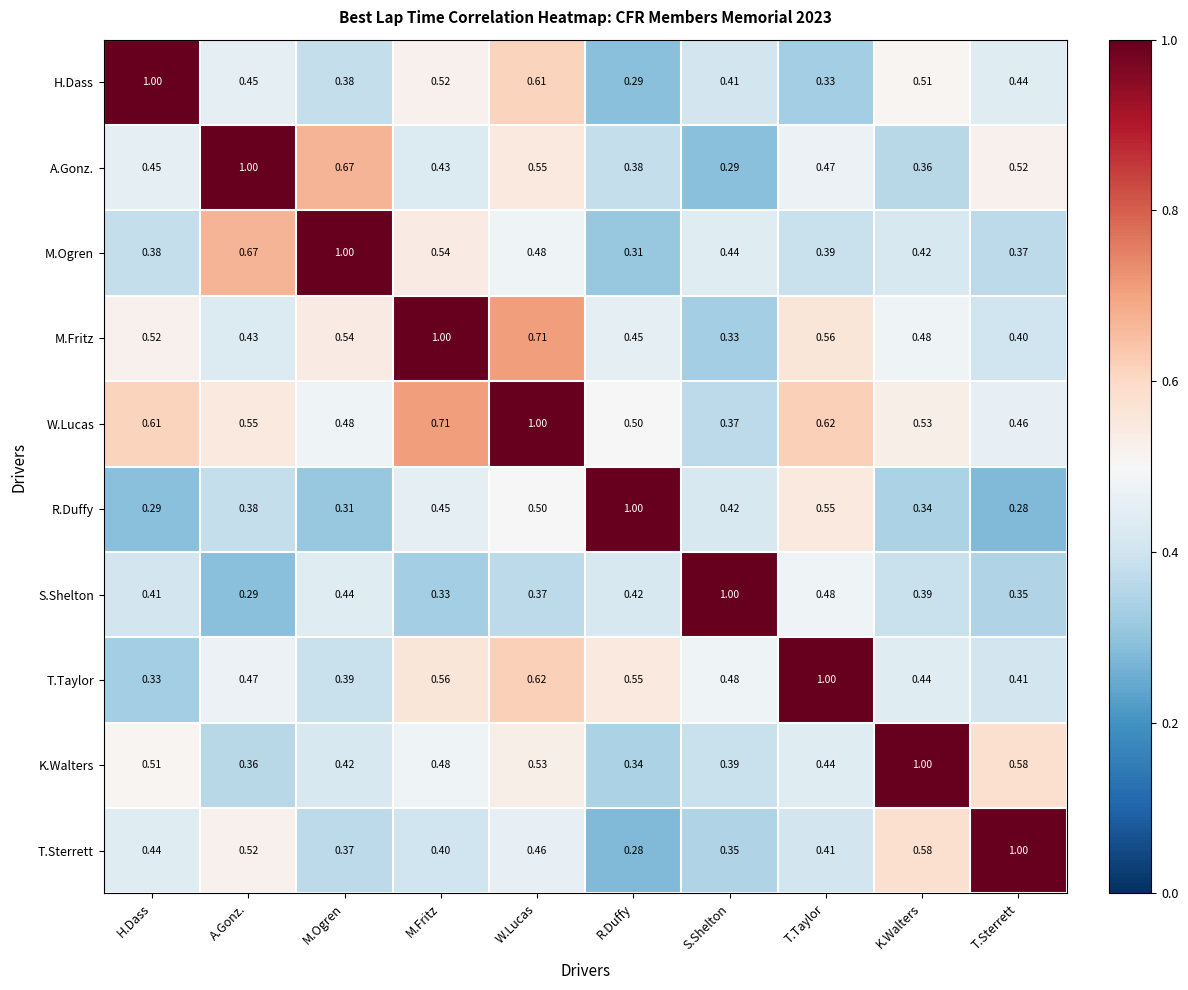

What is the total value across all series at M.Fritz?

5.4